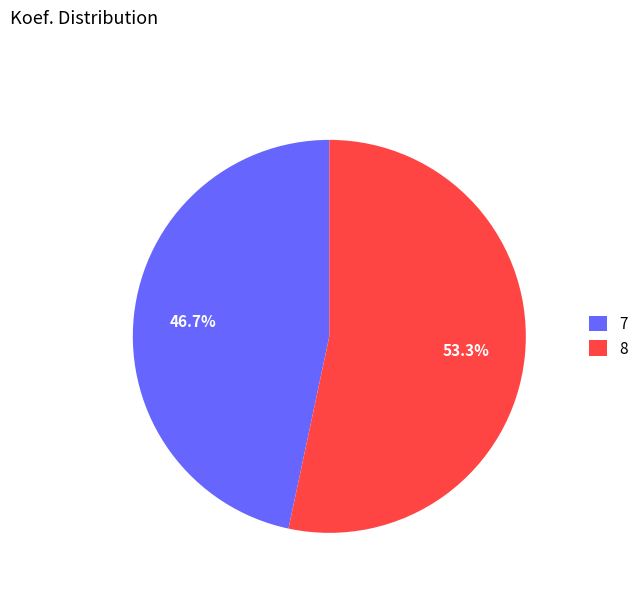

Count the number of slices in the pie.

2